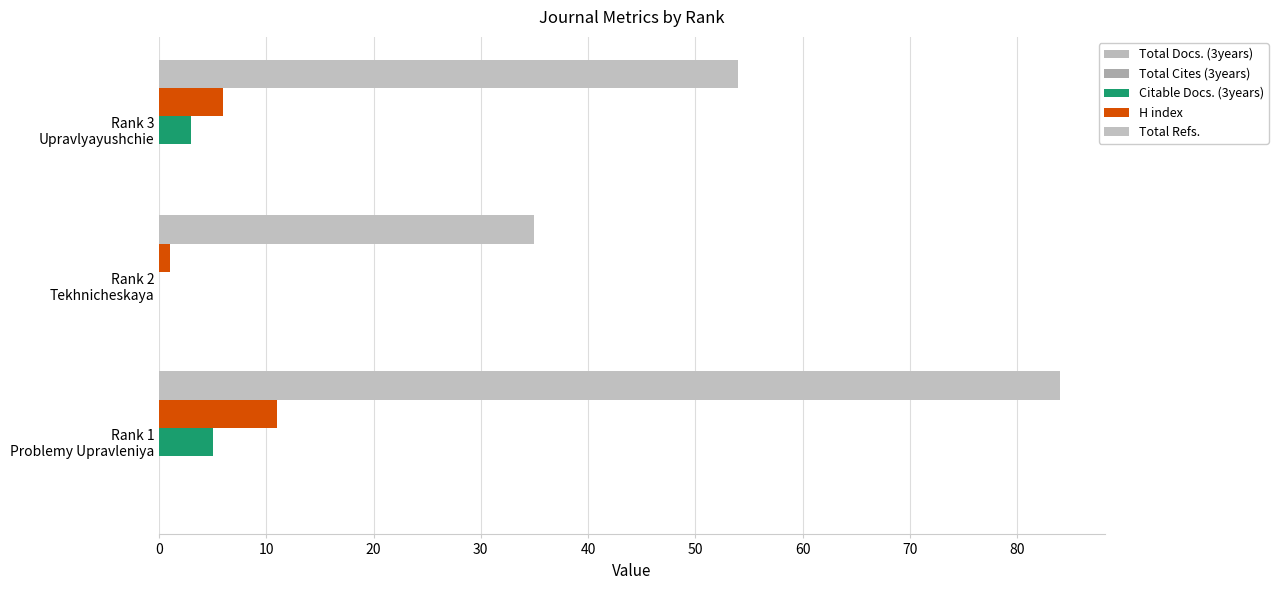

How many bars are there in total?

15